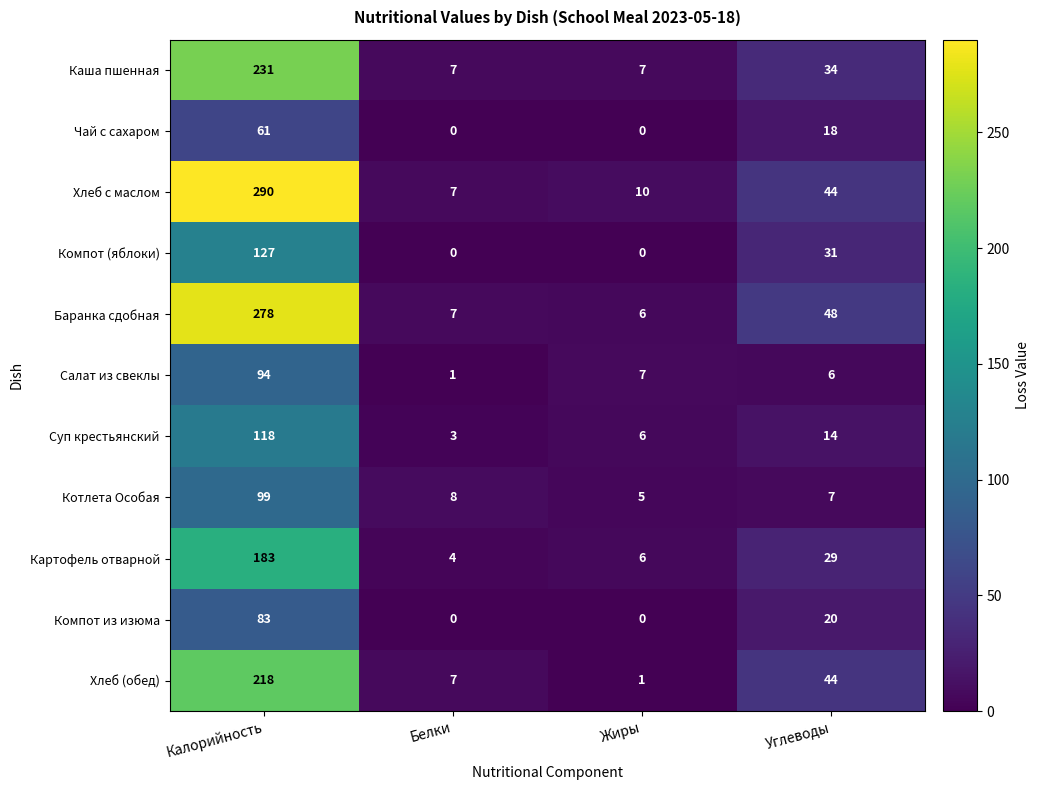

What is the spread (max minus min) of values at Калорийность?

229